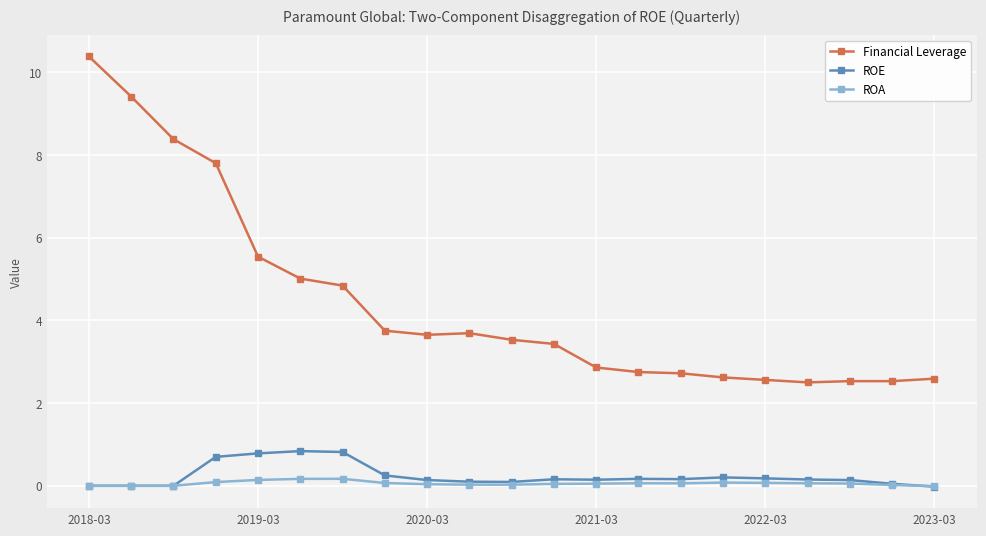

True or false: ROE and Financial Leverage intersect in this chart.

False